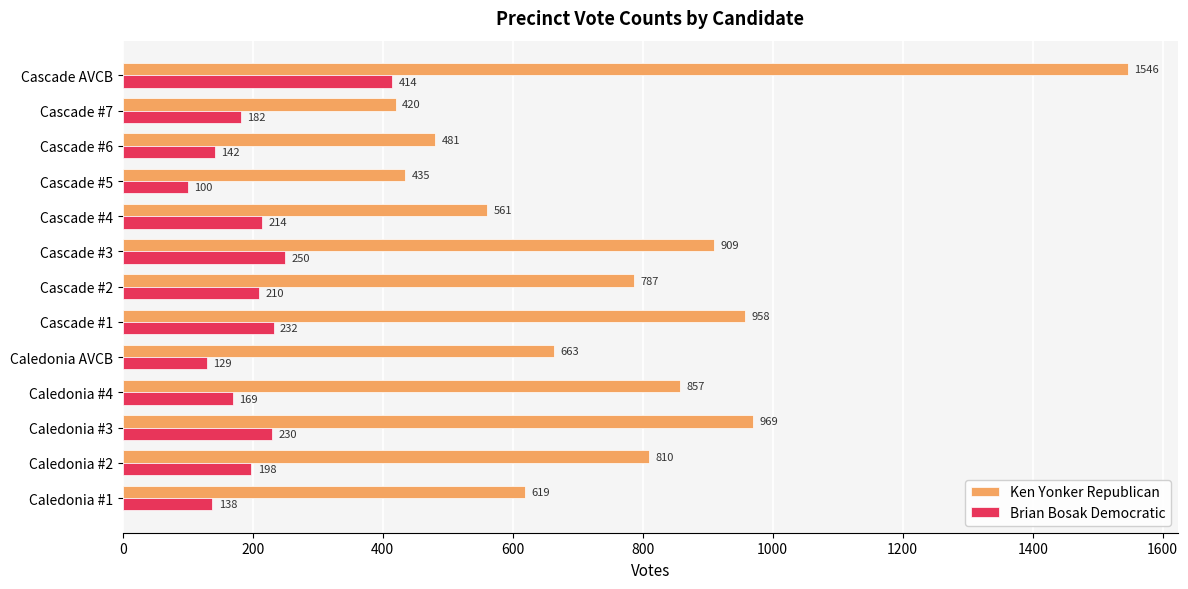

Which series has the widest spread of values?

Ken Yonker Republican